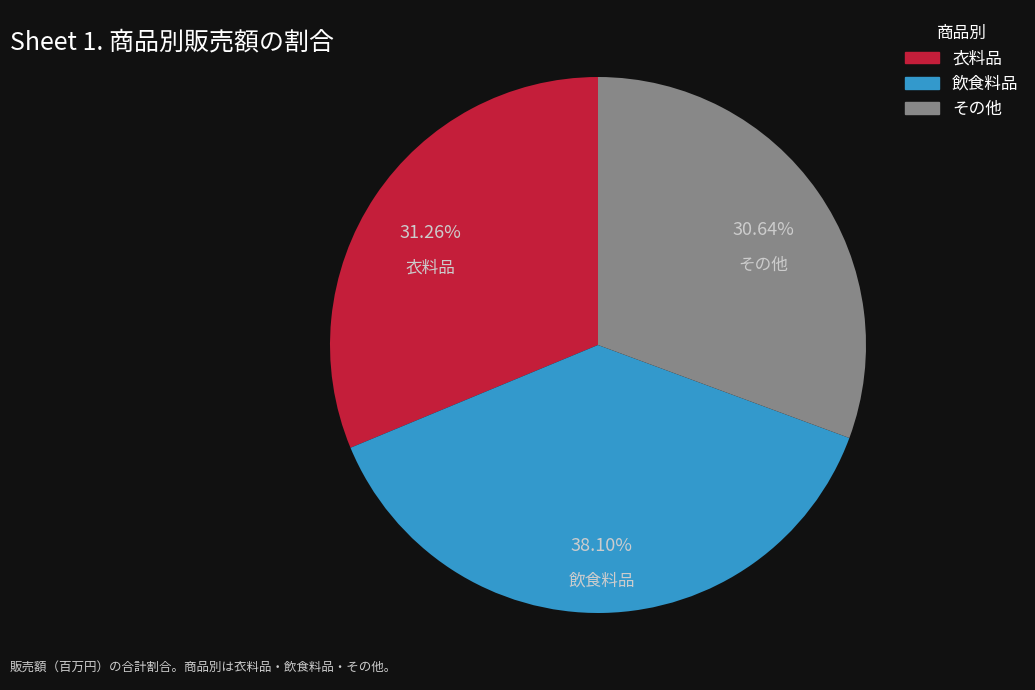

Count the number of slices in the pie.

3